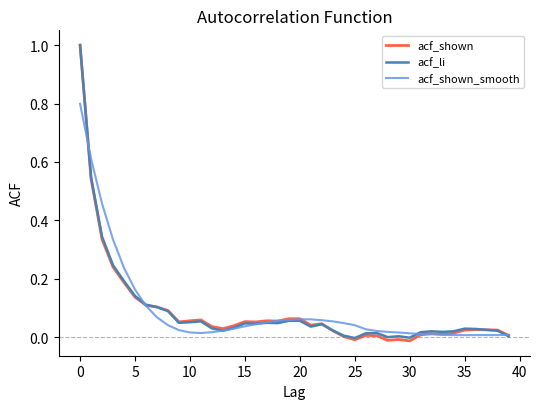

What is the maximum value for acf_shown_smooth?

0.8